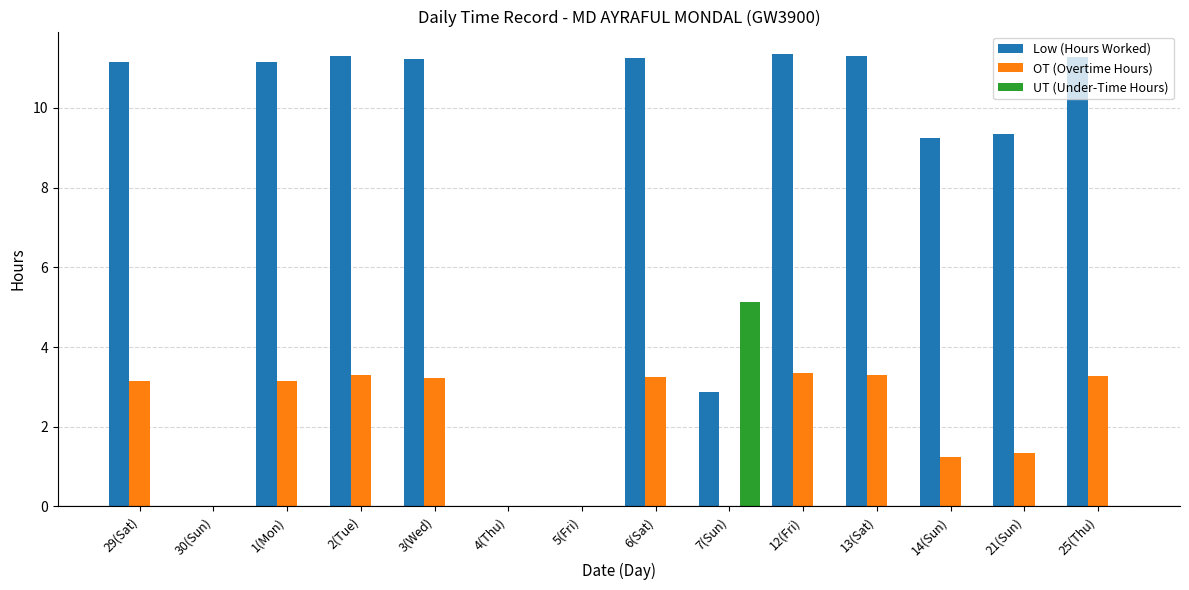

What is the sum of all OT (Overtime Hours) values?

28.6